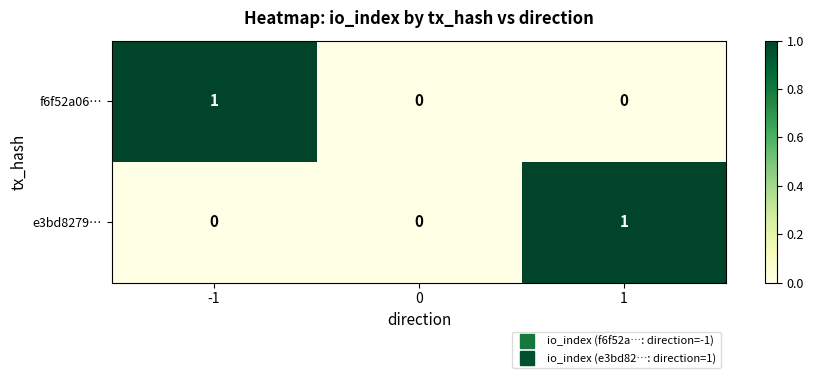

Reading right to left, what are all the values shown in this chart?

f6f52a06…: 1=0	0=0	-1=1
e3bd8279…: 1=1	0=0	-1=0